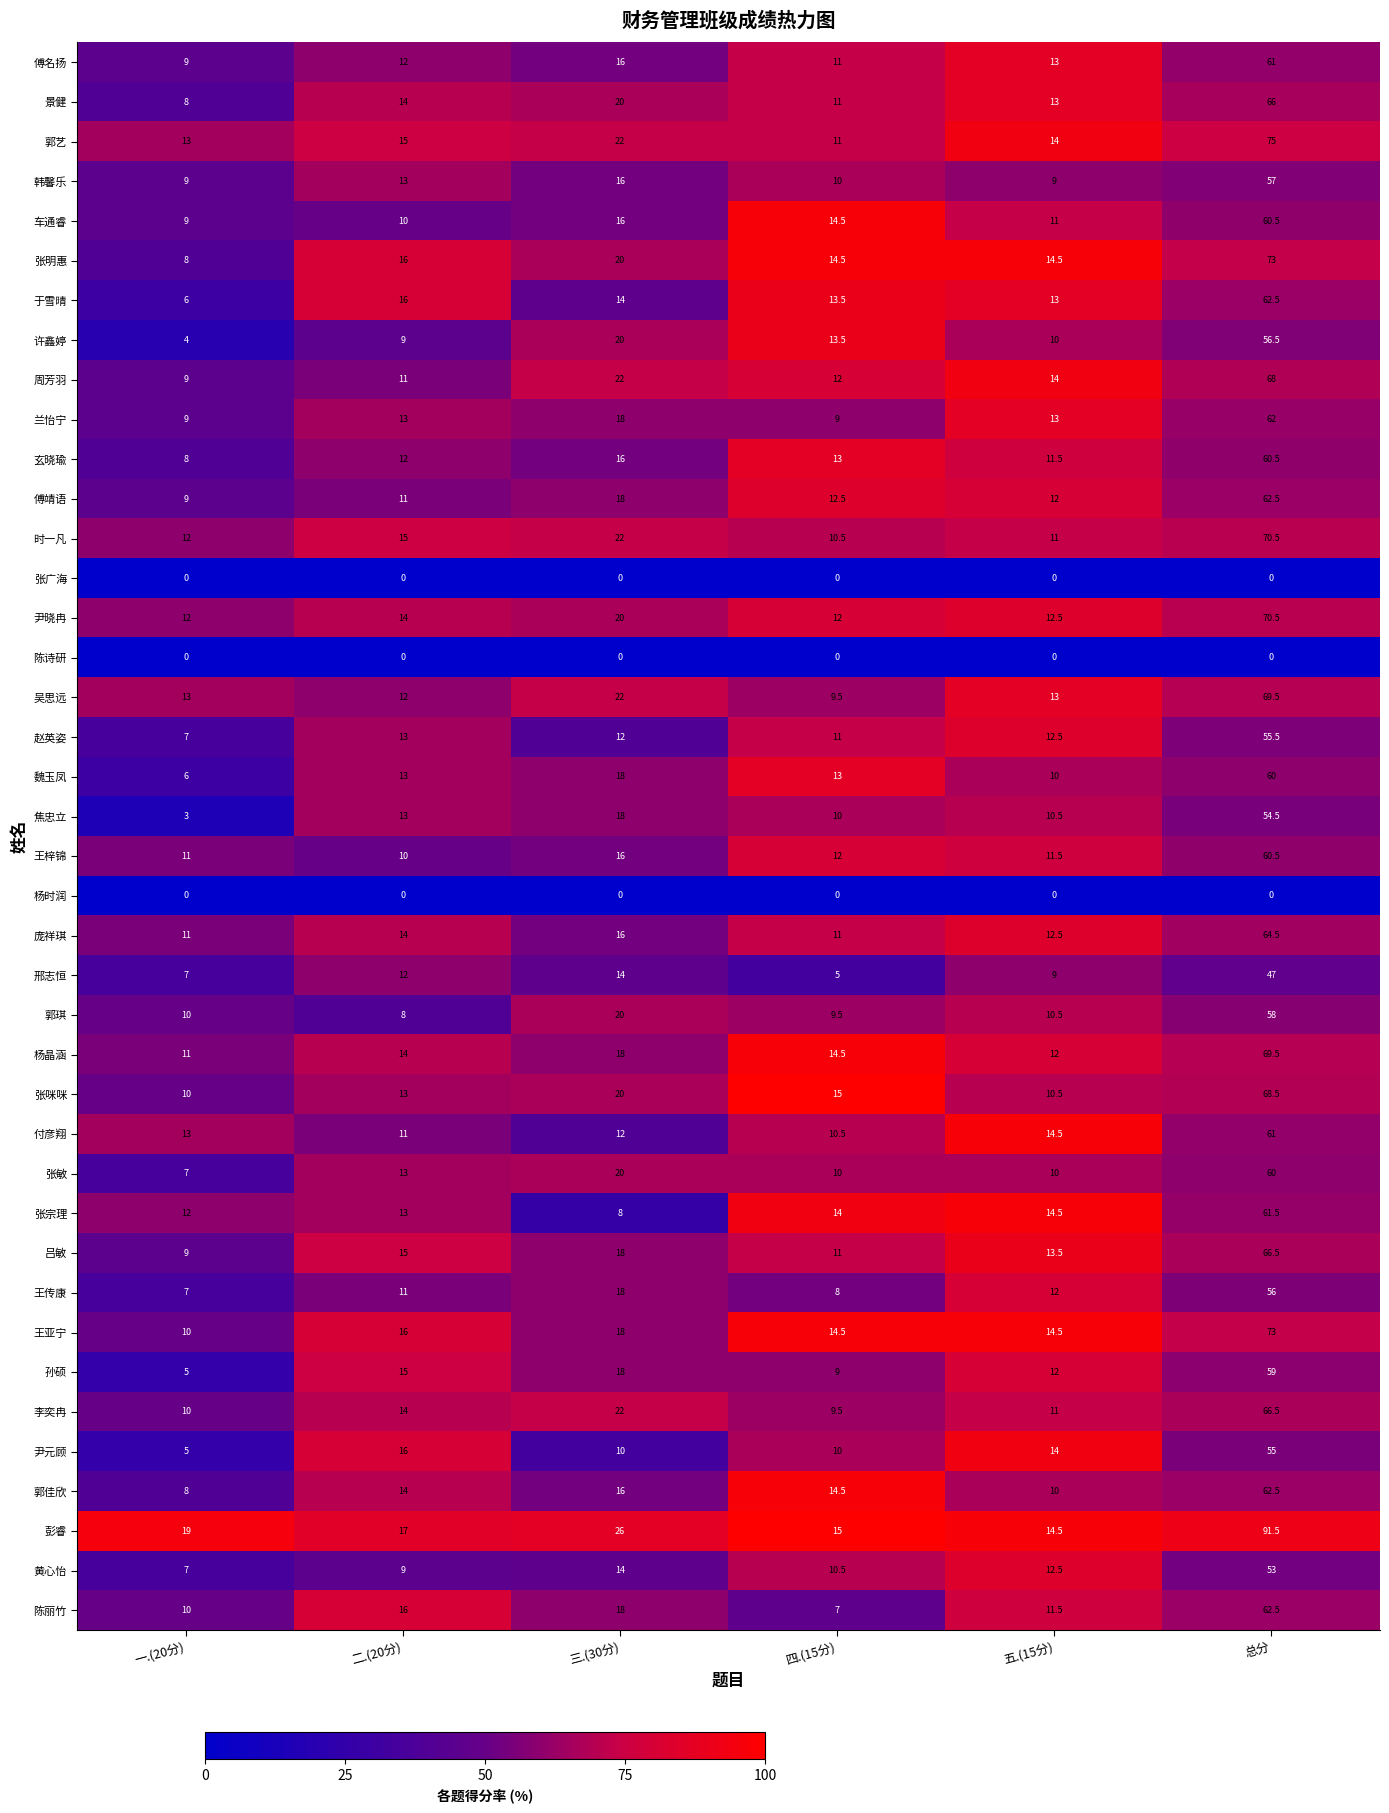

Count the number of categories in the chart.

6